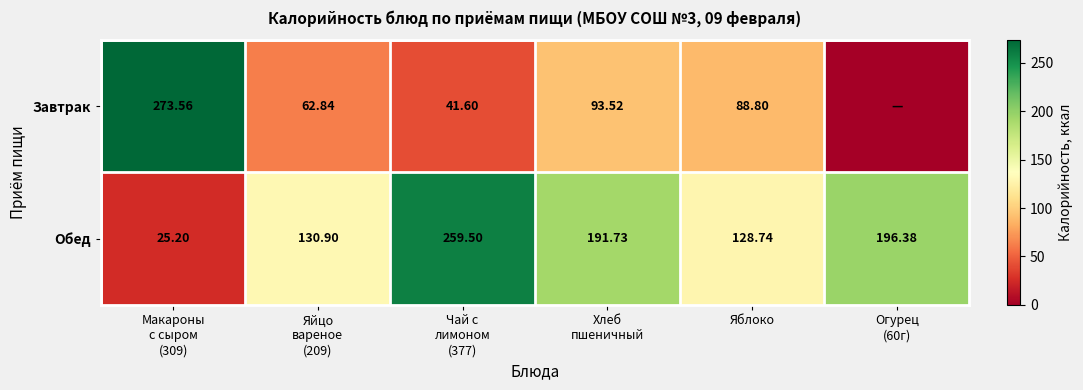

Rank the series at Яблоко from lowest to highest value.

Завтрак, Обед